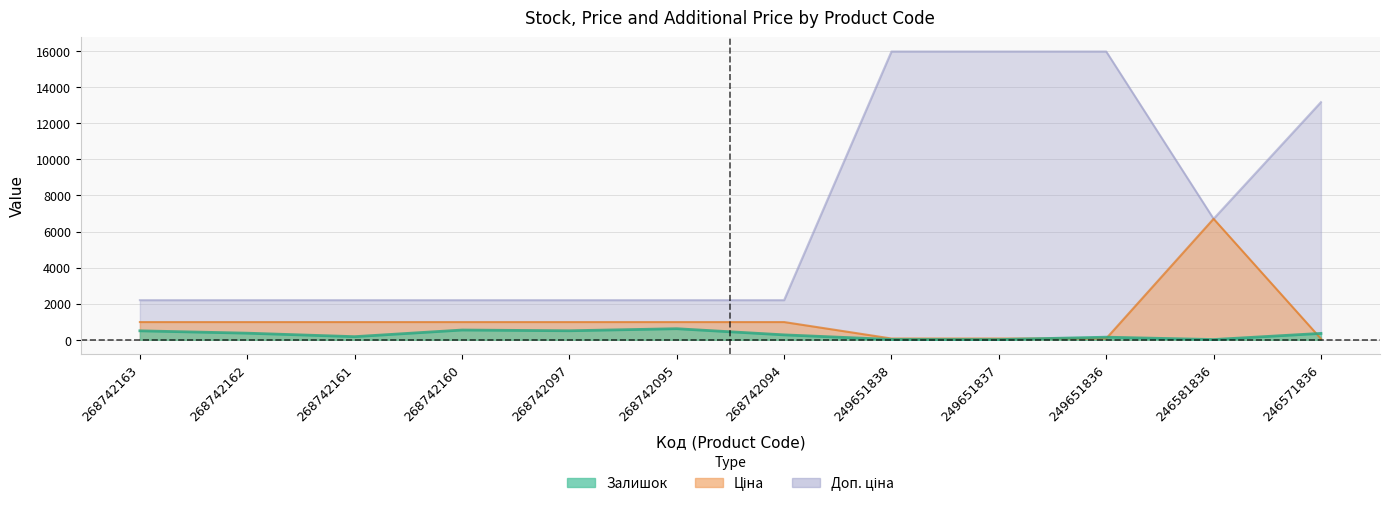

How many series are shown in this chart?

3